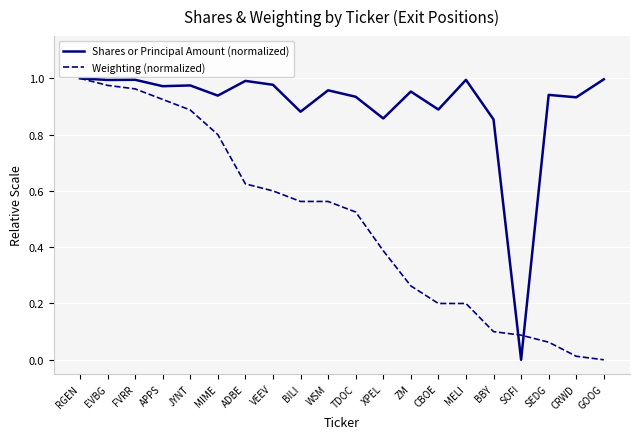

Between APPS and XPEL, which series saw the biggest shift?

Weighting (normalized)